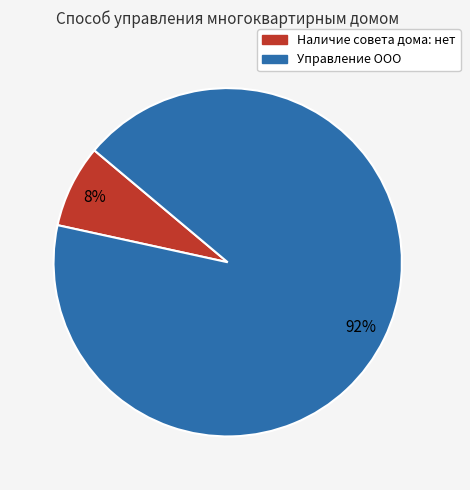

Do Наличие совета дома: нет and Управление ООО together represent more than half of the pie?

Yes